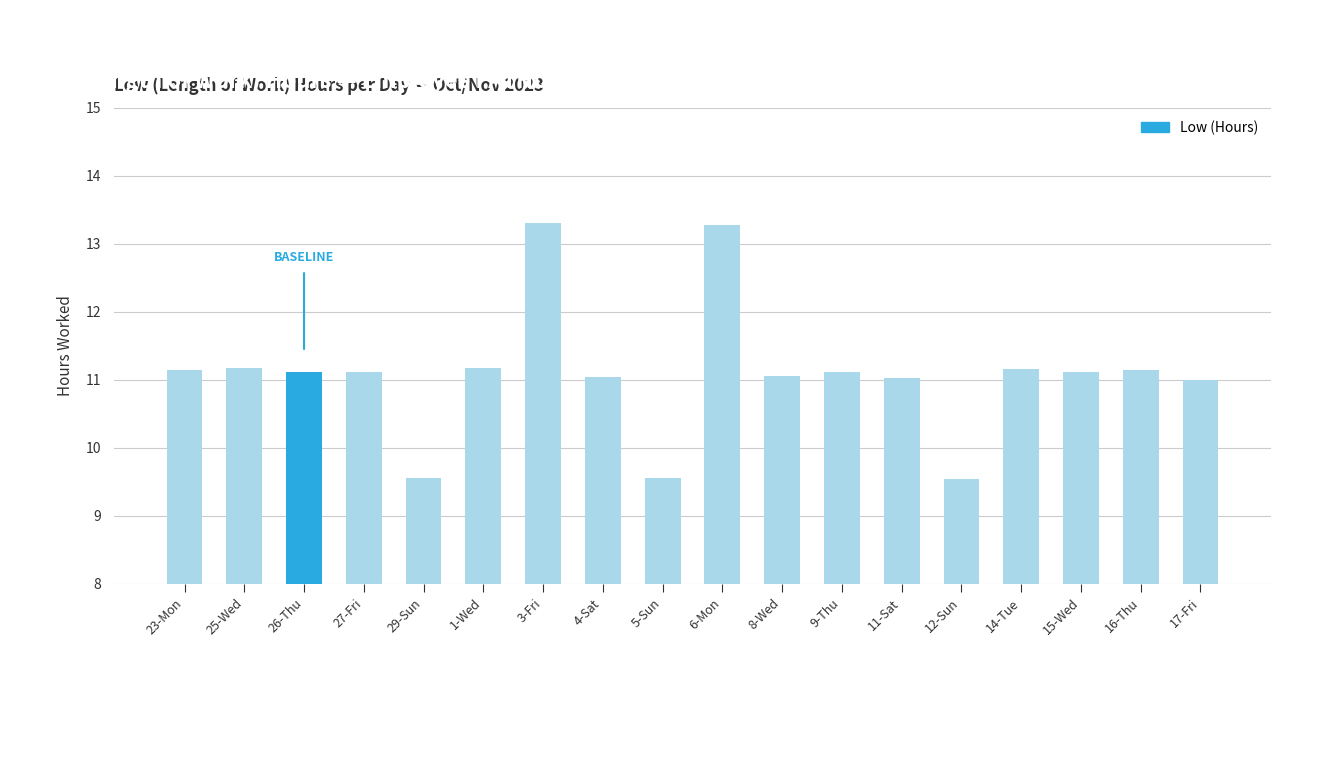

What is the difference between the values at 12-Sun and 9-Thu?

1.6